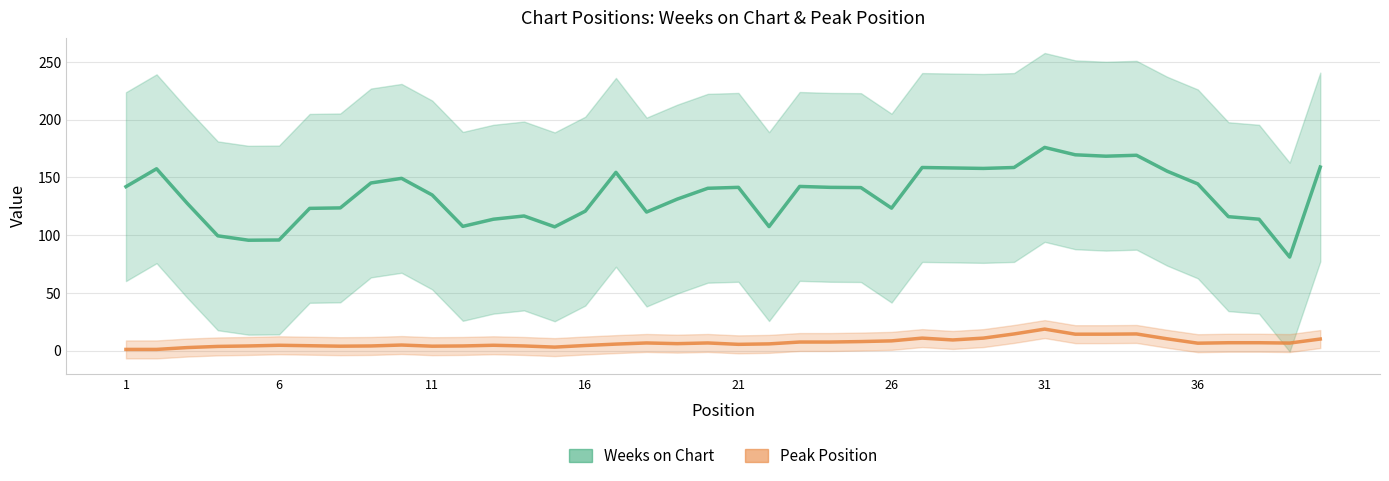

True or false: Weeks on Chart and Peak Position cross at least once.

False